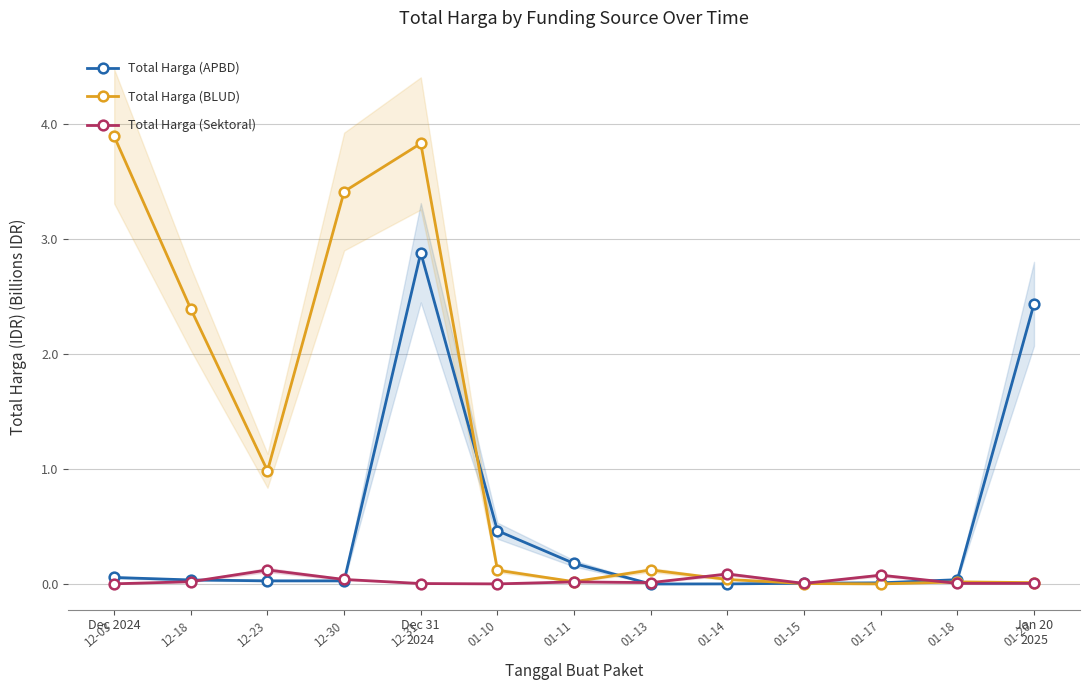

List the labels in order of Total Harga (APBD) value, smallest first.

01-13, 01-14, 01-15, 01-17, 12-23, 12-30, 12-18, 01-18, 12-03, 01-11, 01-10, 01-20, 12-31